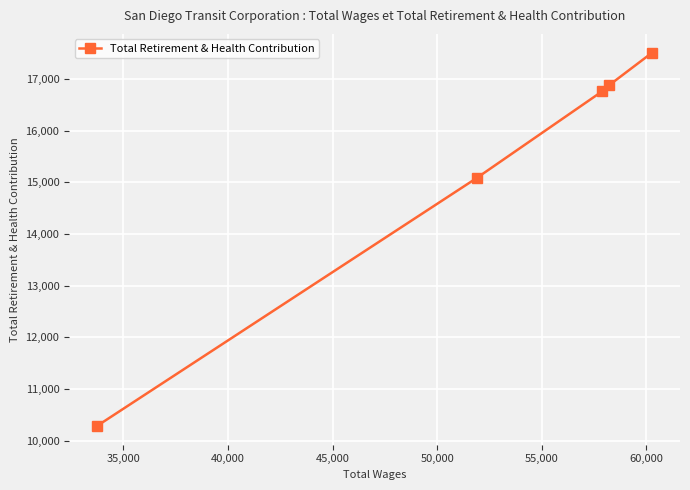

What is the greatest value displayed?

17512